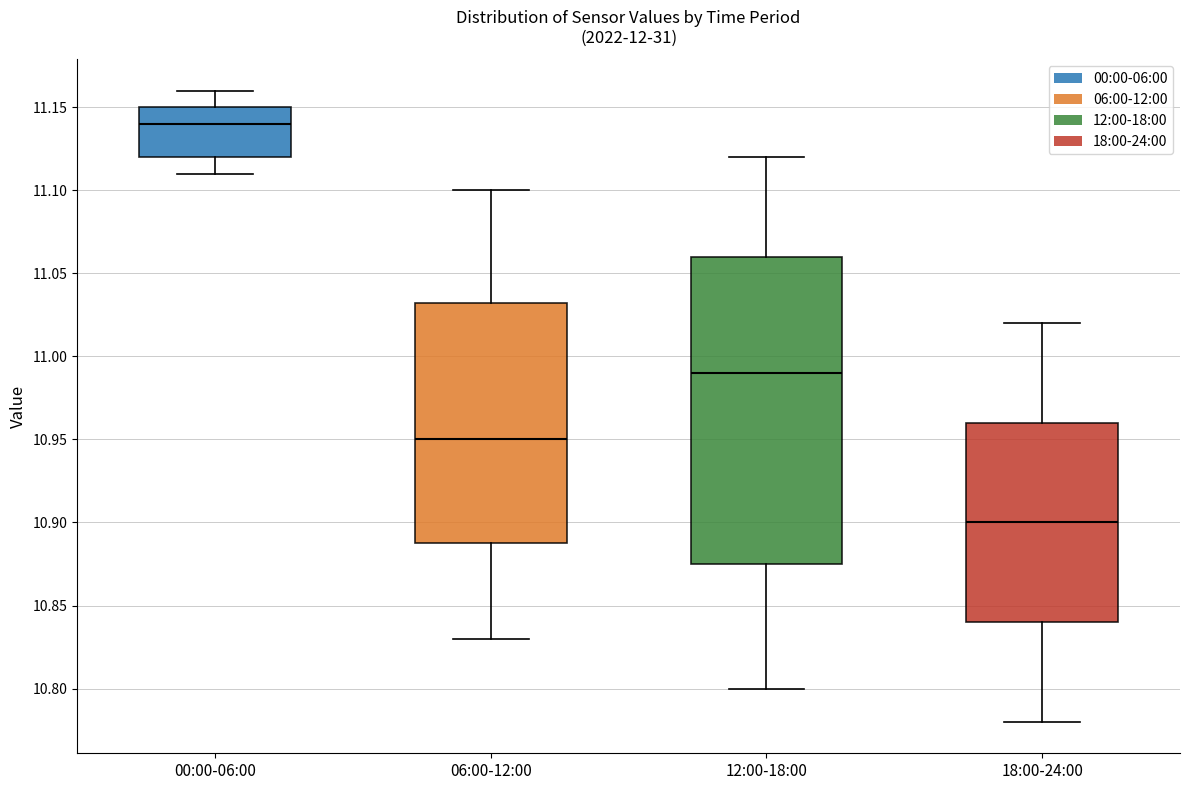

Comparing the boxes themselves (not the whiskers), which one is the tallest?

12:00-18:00